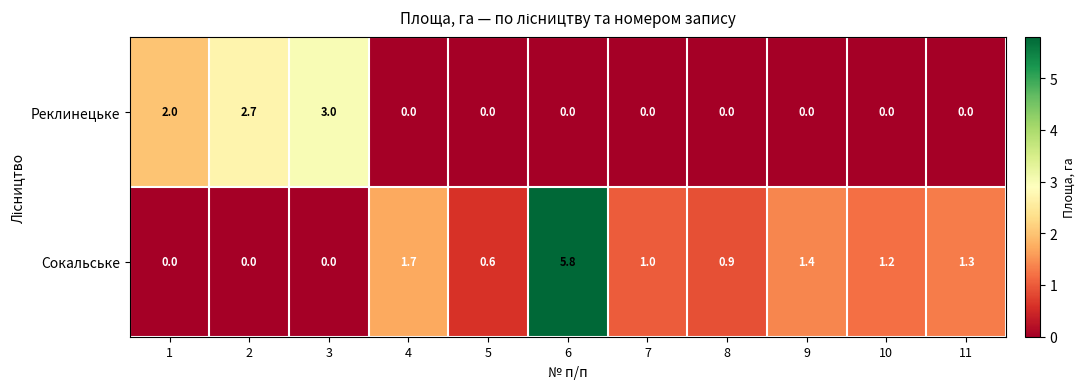

What is the total value across all series at 10?

1.2